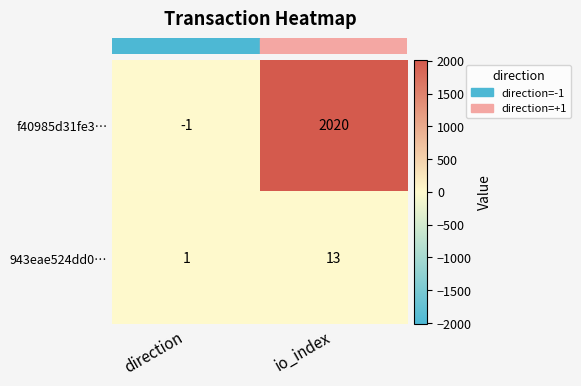

What is the spread (max minus min) of values at direction?

2